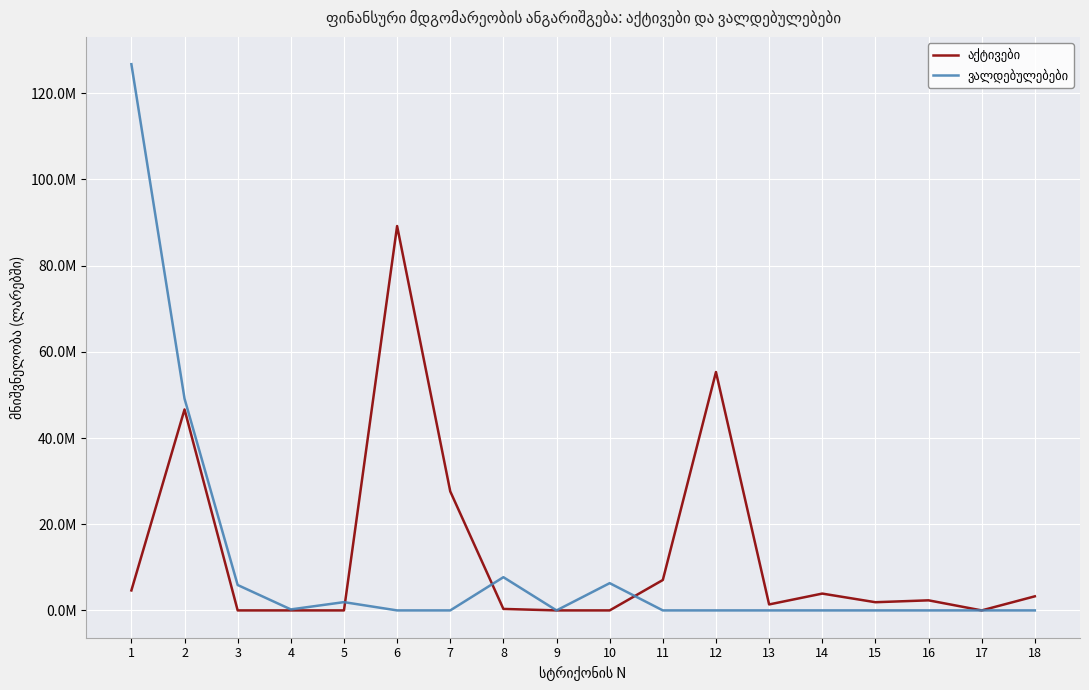

Does the chart have visible grid lines?

Yes